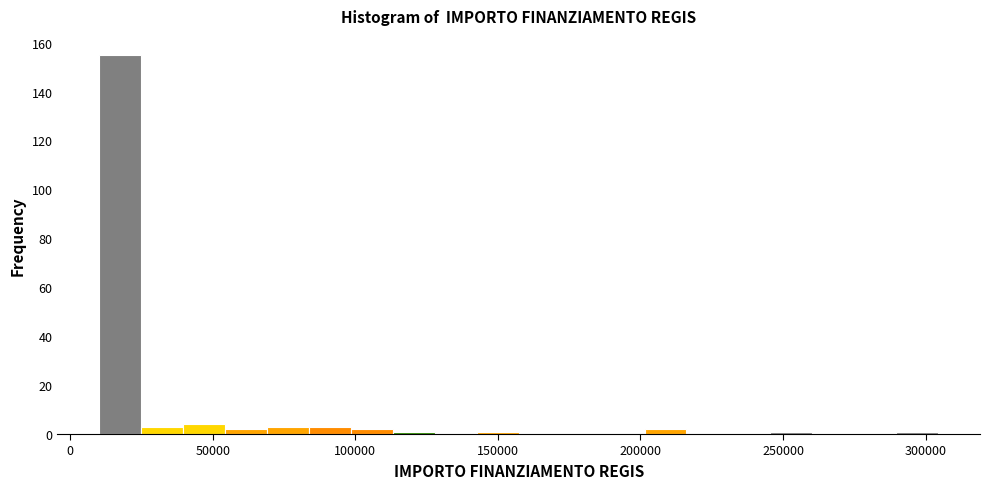

Around what value on the x-axis is the tallest bar? Give the approximate position of its centre, as read against the axis.

20000